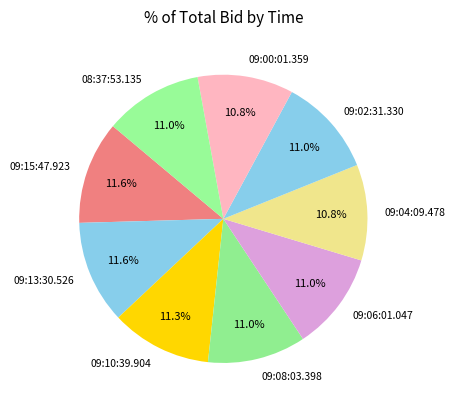

To the nearest percent, what is the combined percentage of 09:04:09.478 and 09:13:30.526?

22%